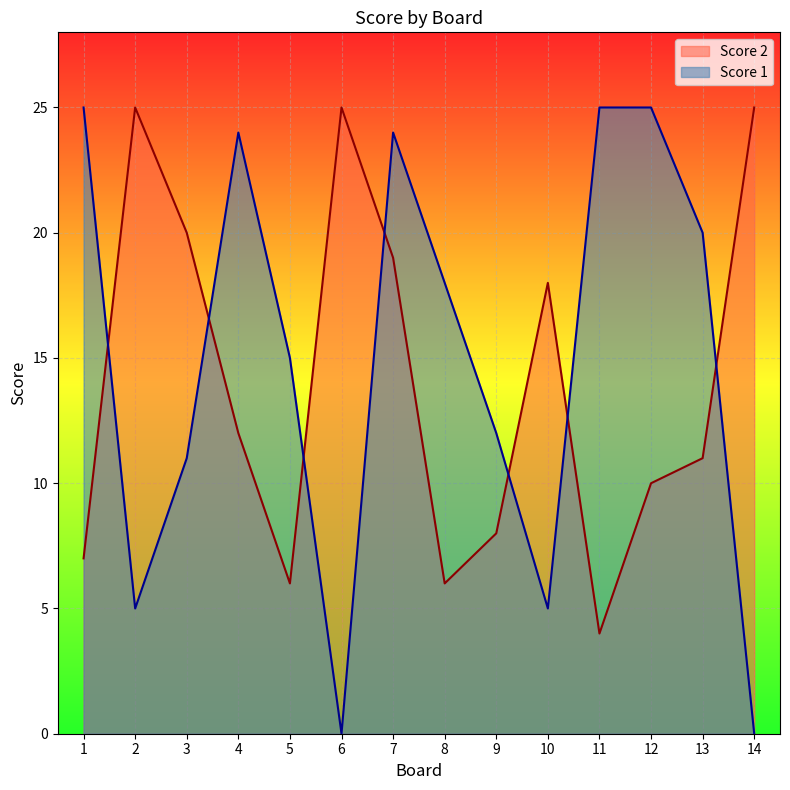

List the series in order of their peak value, lowest first.

Score 2, Score 1